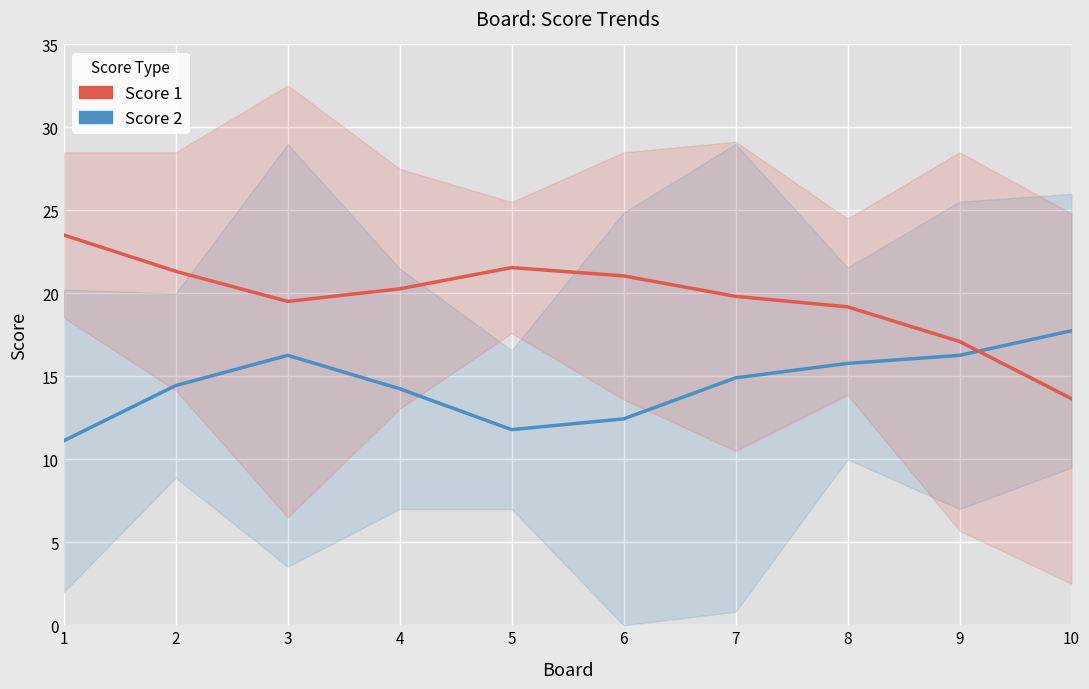

At which category is the sum across all series the highest?

3